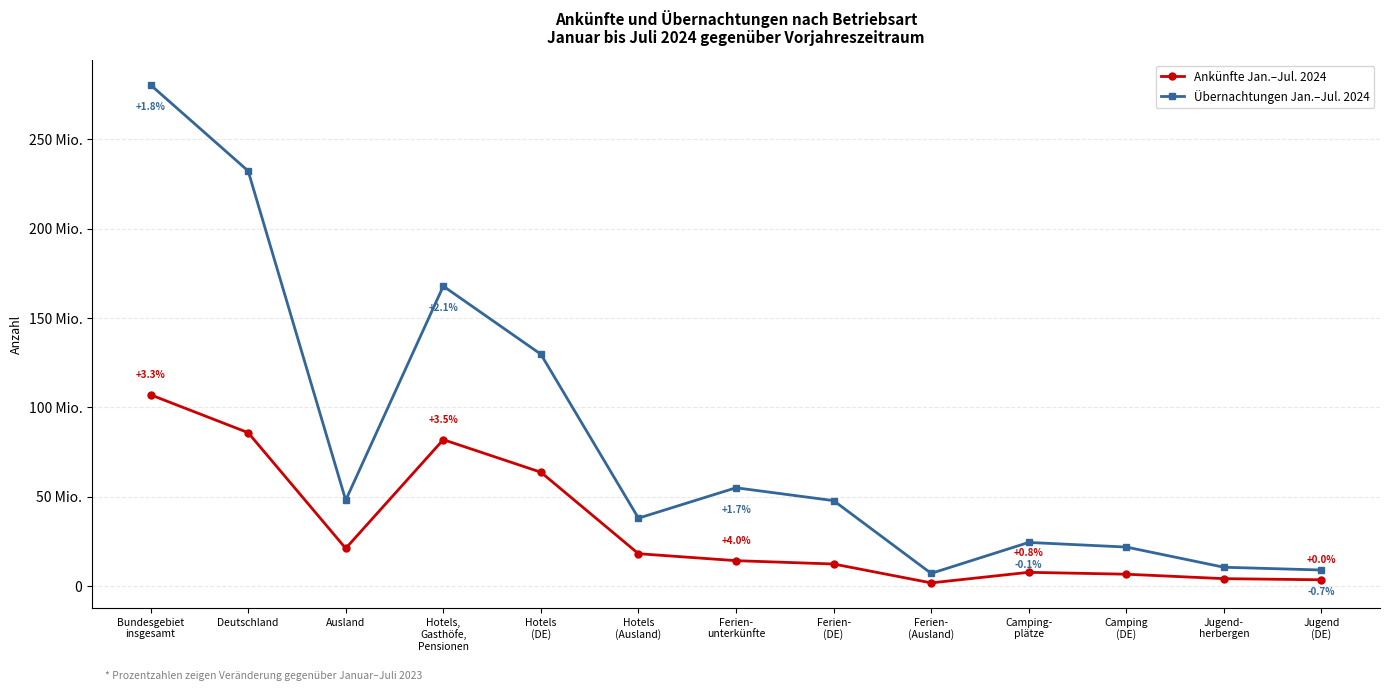

Does the chart have visible grid lines?

Yes